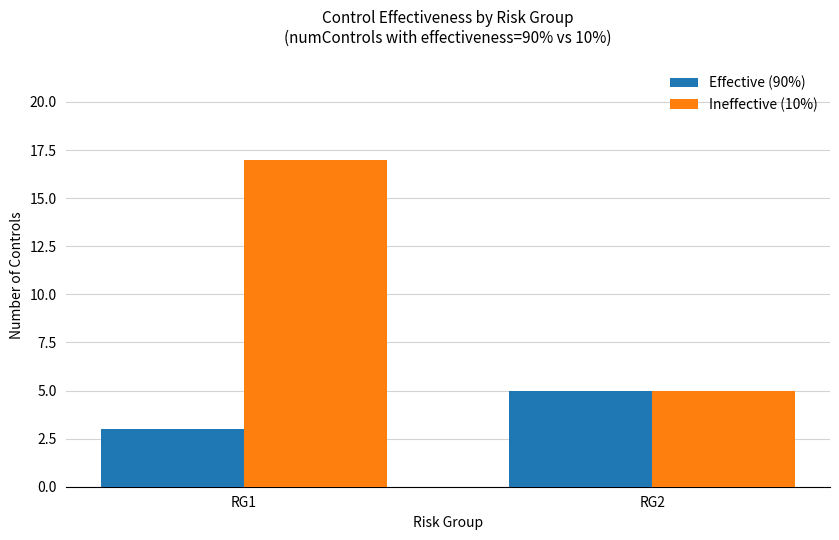

Which category has the lowest value in the Ineffective (10%) series?

RG2